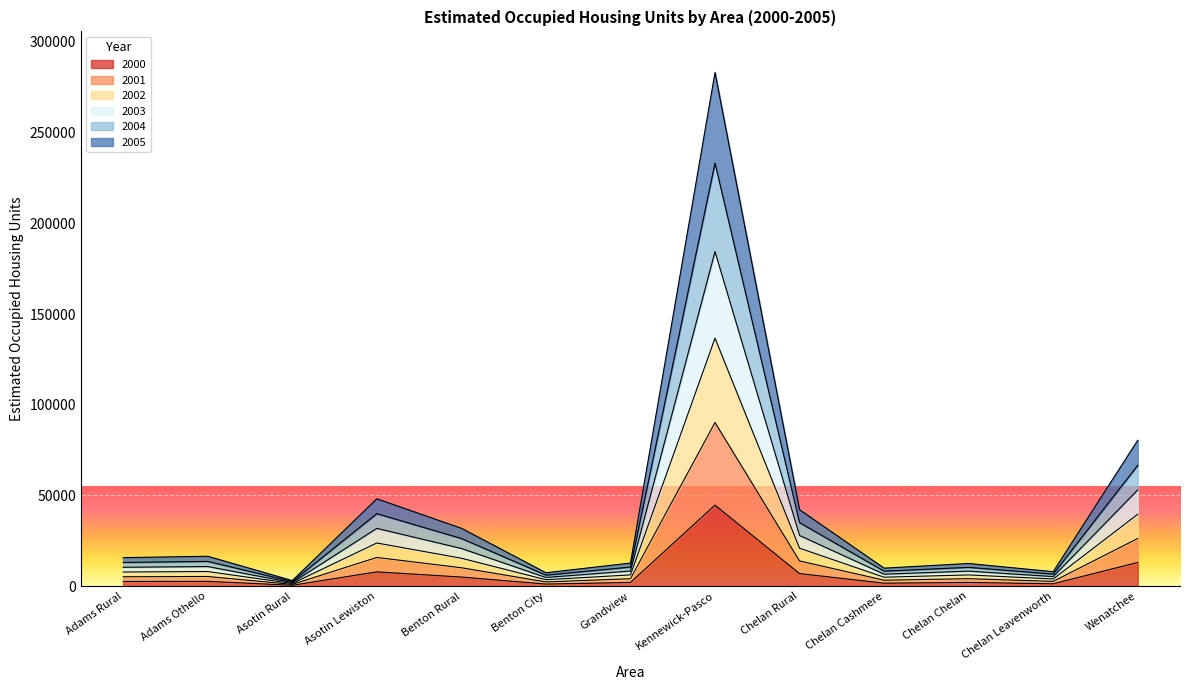

At which category is the sum across all series the highest?

Kennewick-Pasco